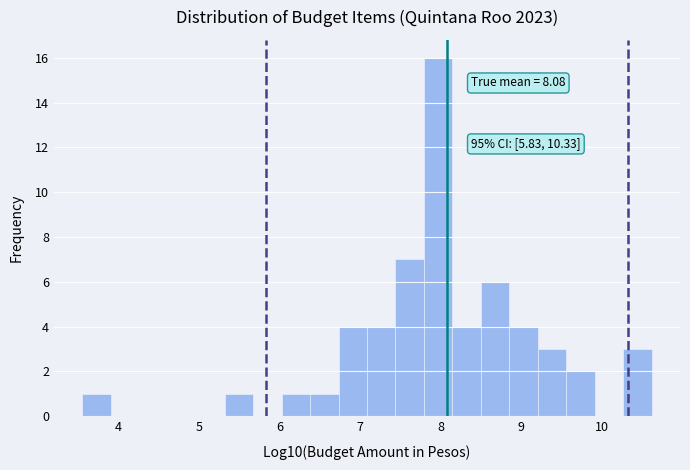

Read against the x-axis, roughly where is the centre of the tallest bar?

8.0